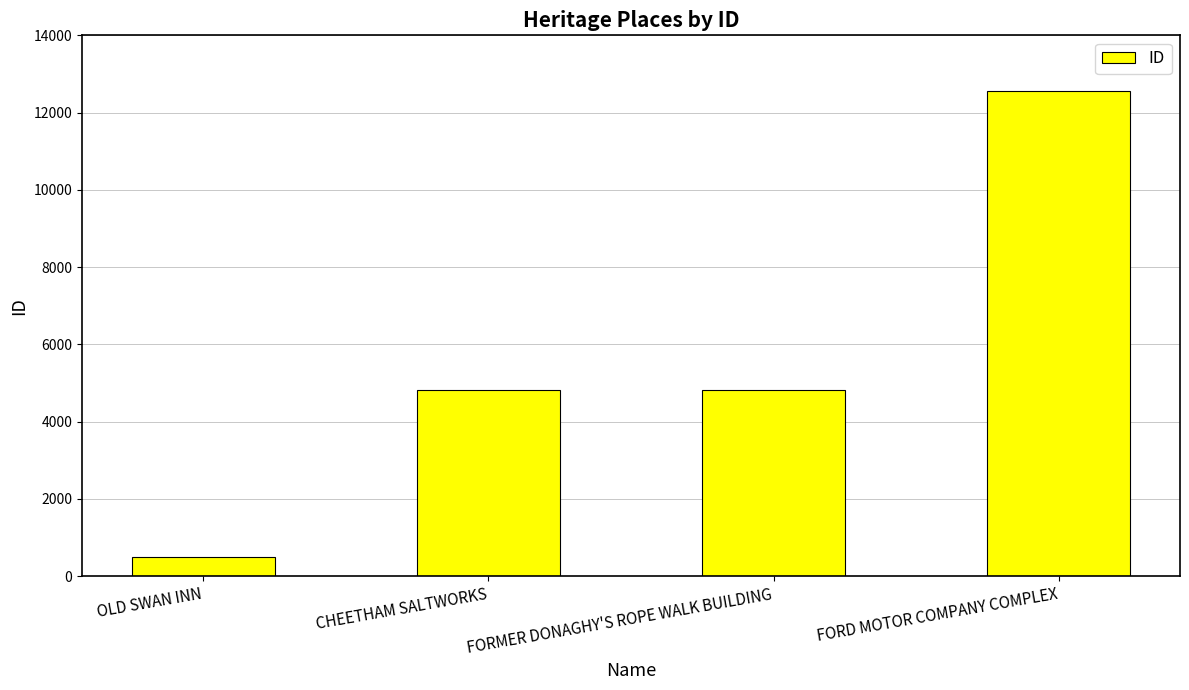

The value at FORD MOTOR COMPANY COMPLEX is 12548. True or false?

True